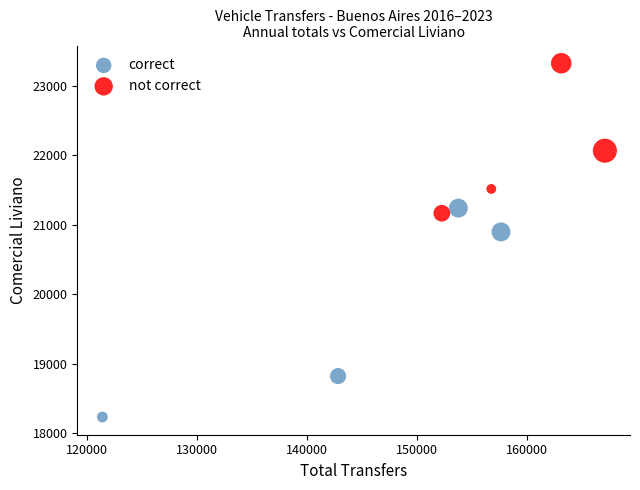

Which series has the widest spread of Y values?

correct